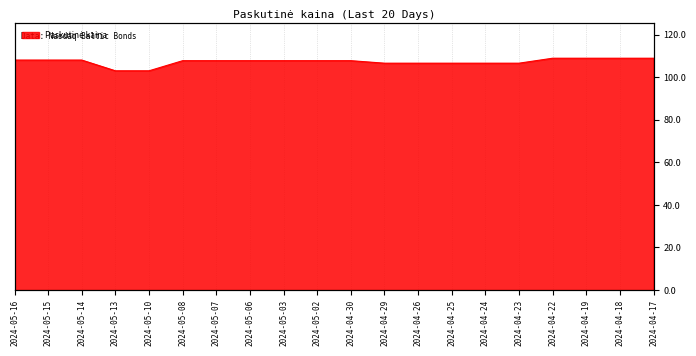

What is the sum of all values?

2145.6